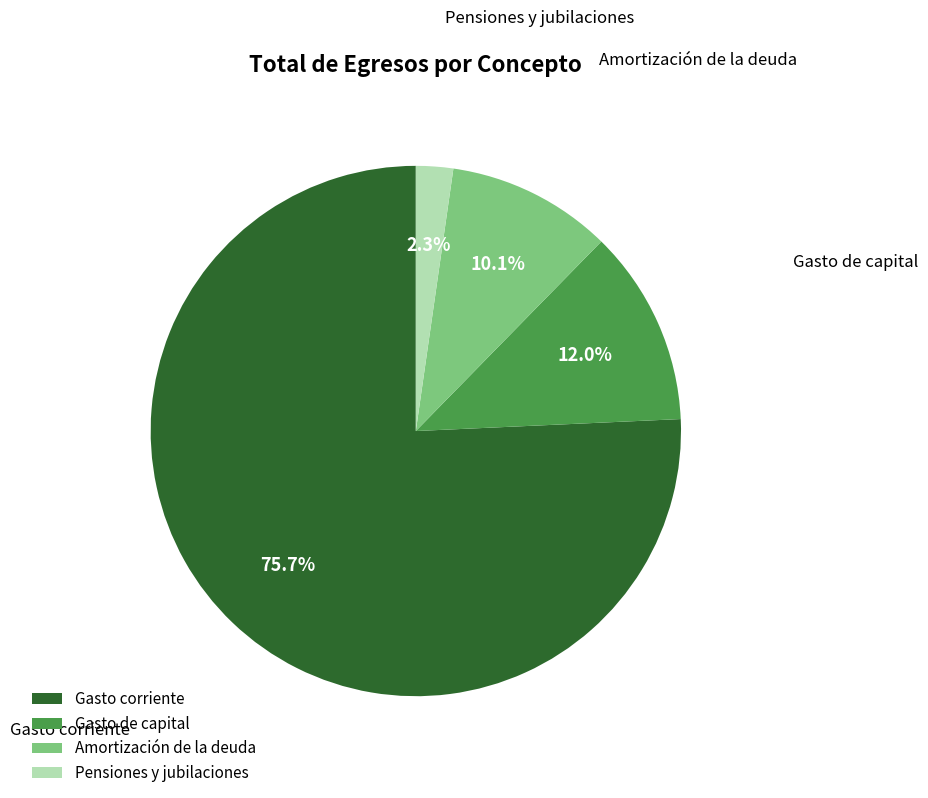

To the nearest percent, what percentage of the pie is Pensiones y jubilaciones?

2%